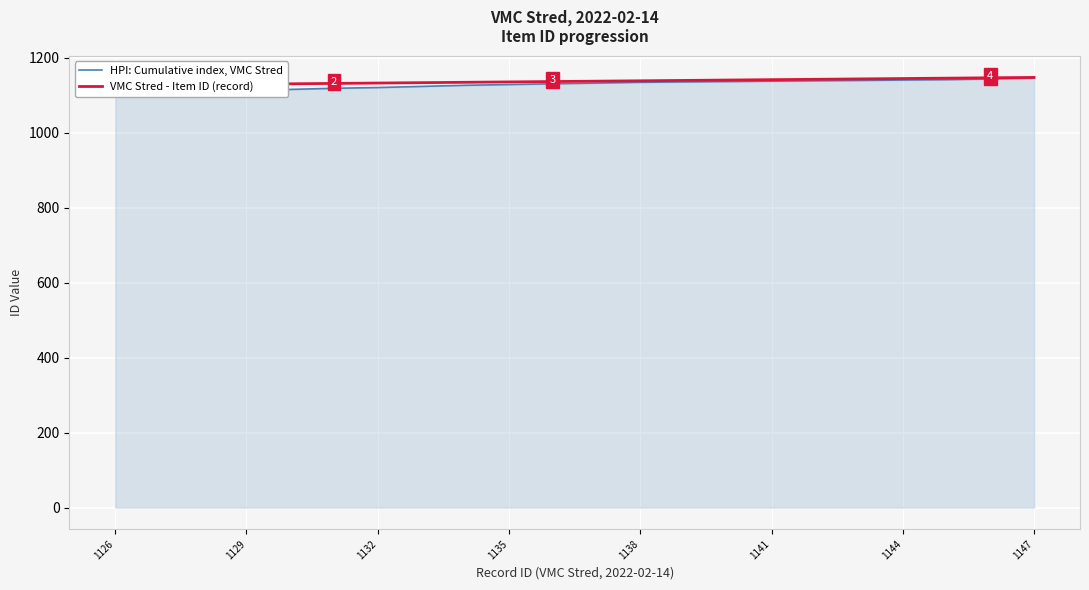

Reading left to right, transcribe all the data shown in this chart.

HPI: Cumulative index, VMC Stred: 1100	1105	1108	1112	1115	1118	1120	1123	1126	1128	1130	1132	1134	1135	1136	1137	1138	1139	1140	1141	1143	1145
VMC Stred - Item ID (record): 1126	1127	1128	1129	1130	1131	1132	1133	1134	1135	1136	1137	1138	1139	1140	1141	1142	1143	1144	1145	1146	1147